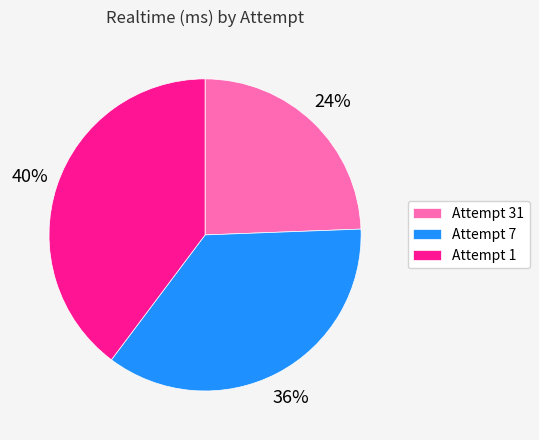

What percentage is the Attempt 1 slice, to the nearest percent?

40%